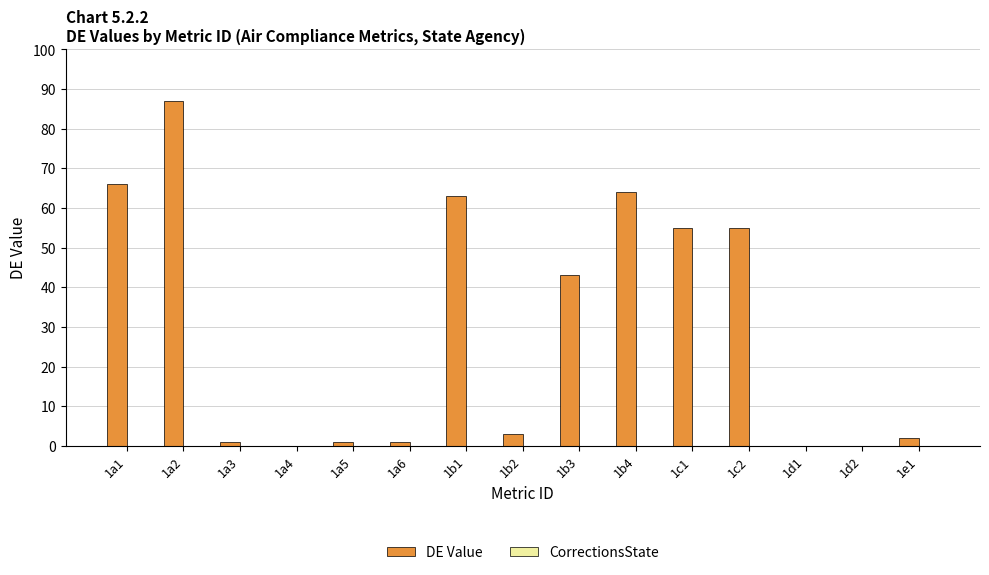

The value at 1d2 is 0. True or false?

True